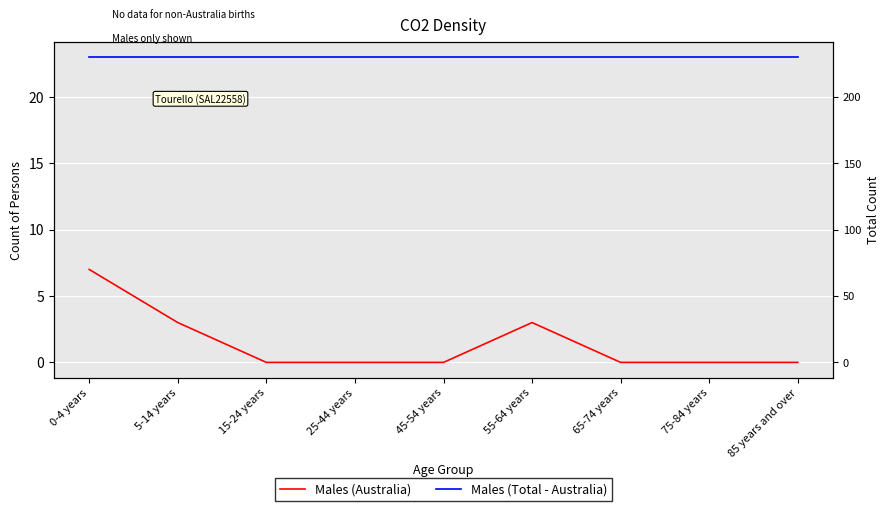

True or false: Males (Total - Australia) and Males (Australia) cross at least once.

False